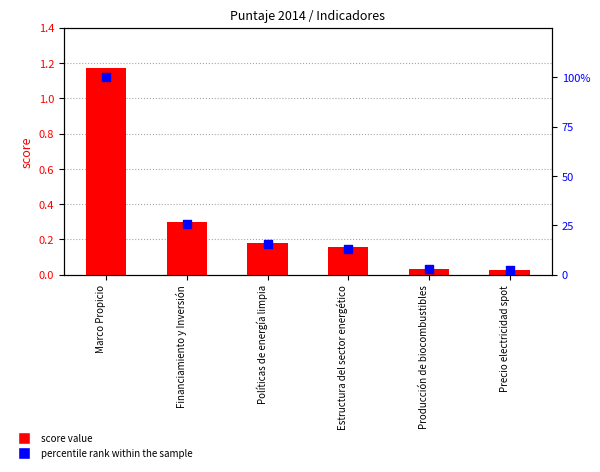

Is the value of percentile rank within the sample at Políticas de energía limpia greater than the value of score value at Precio electricidad spot?

Yes